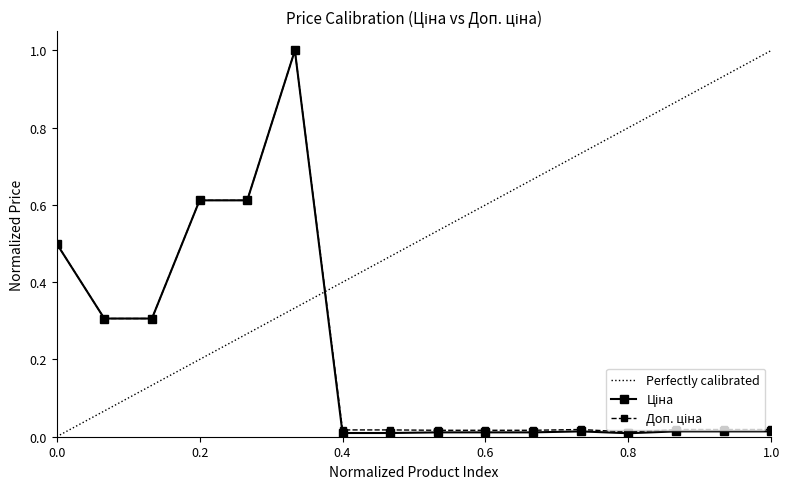

True or false: Доп. ціна and Ціна cross at least once.

False